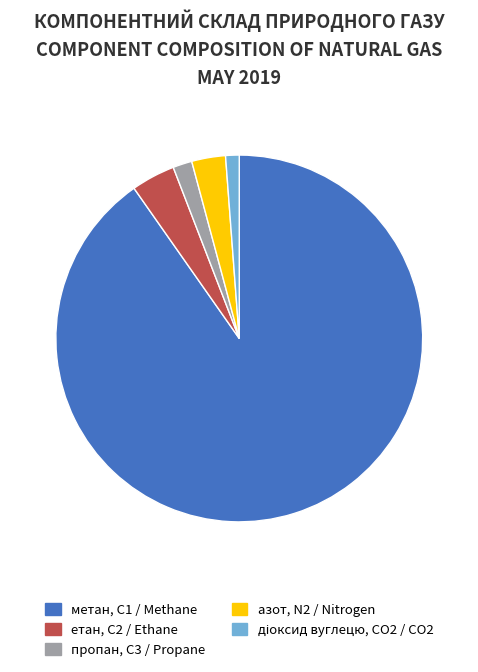

Is there a majority slice in this chart?

Yes